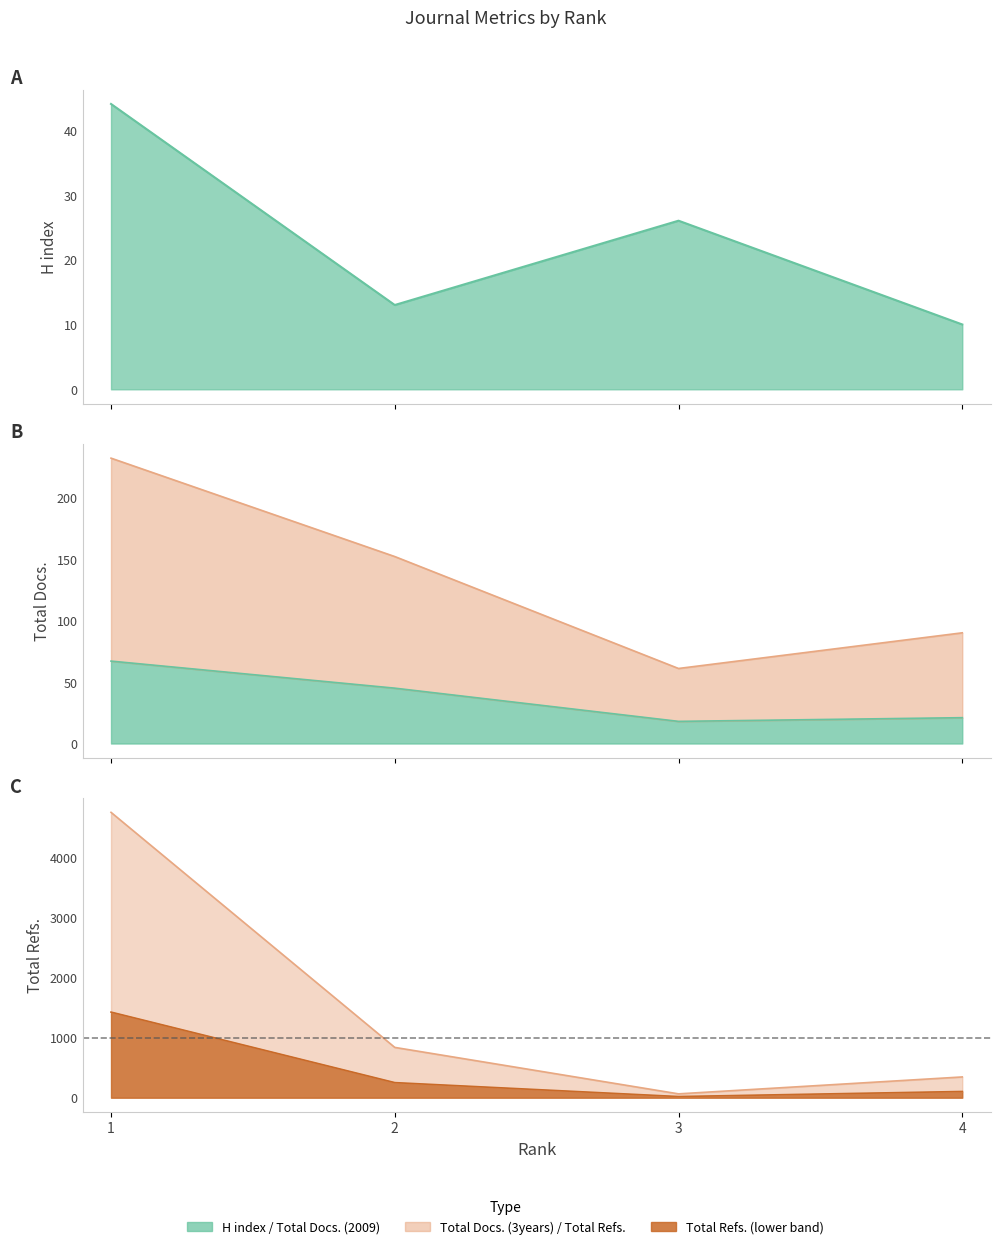

What is the sum of all Total Docs. (2009) values?

151